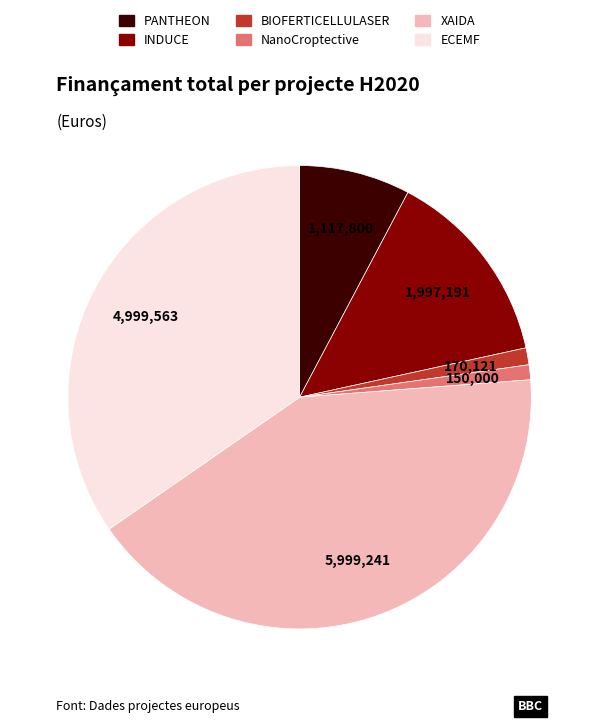

Does ECEMF represent more than half of the total?

No